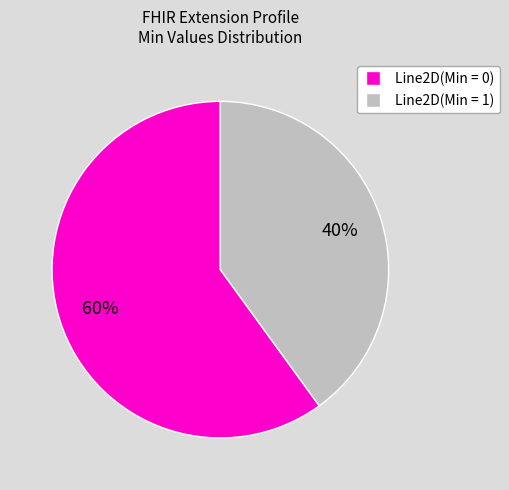

Approximately how many times larger is the value at Line2D(Min = 0) compared to Line2D(Min = 1)?

1.5